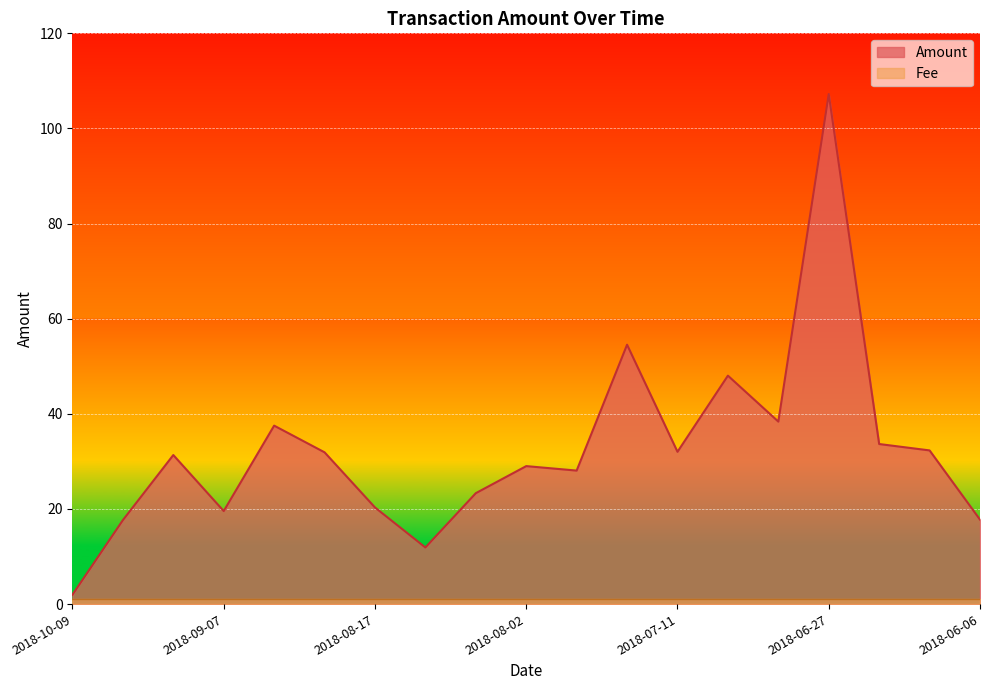

How many data points are less than 31?

9